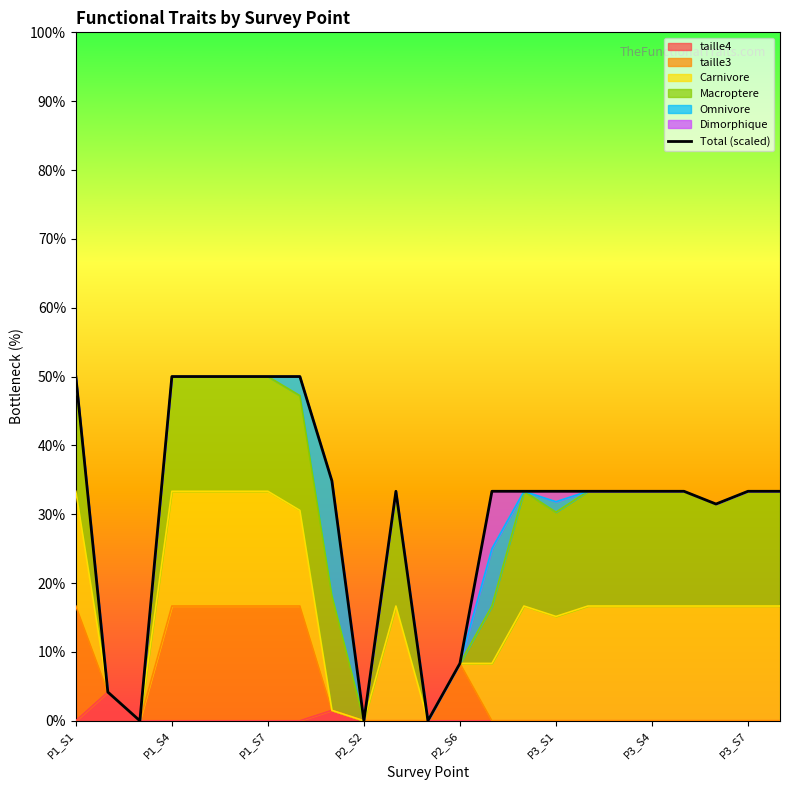

What is the value of the 5th point from the left?

50.0